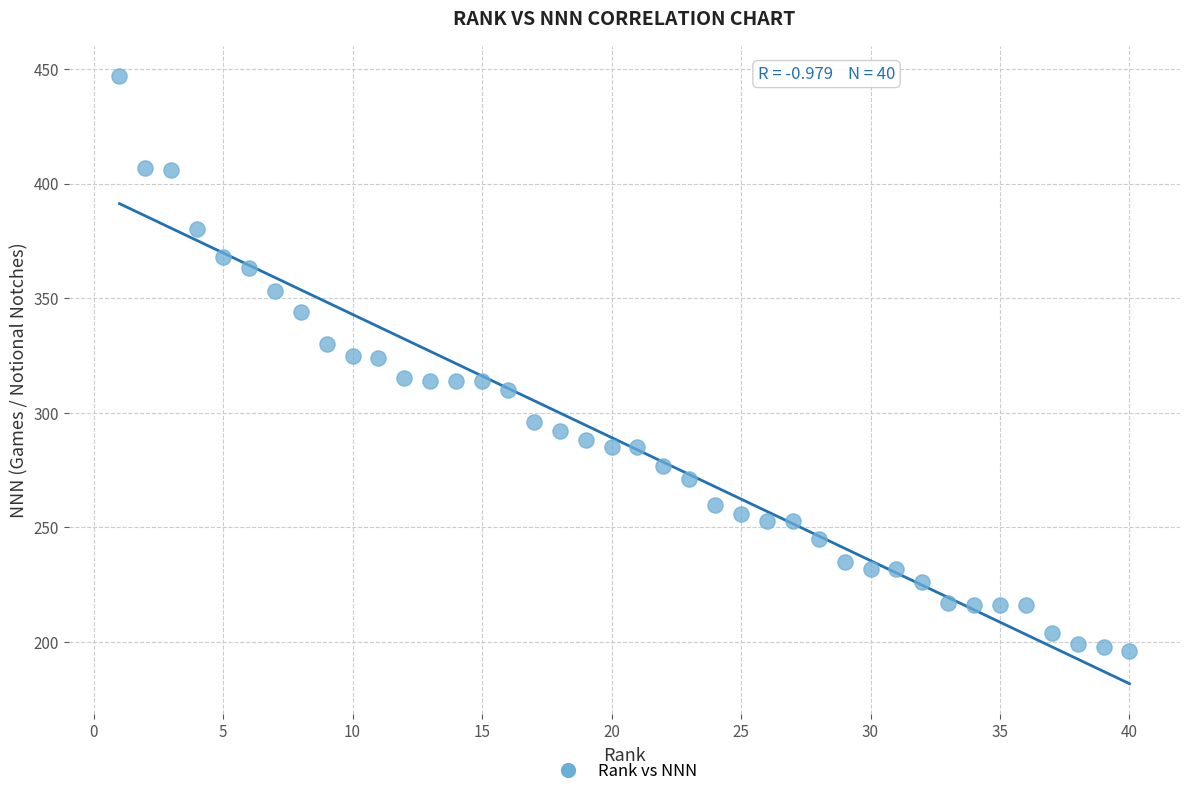

What is the range of X values (max minus min)?

39